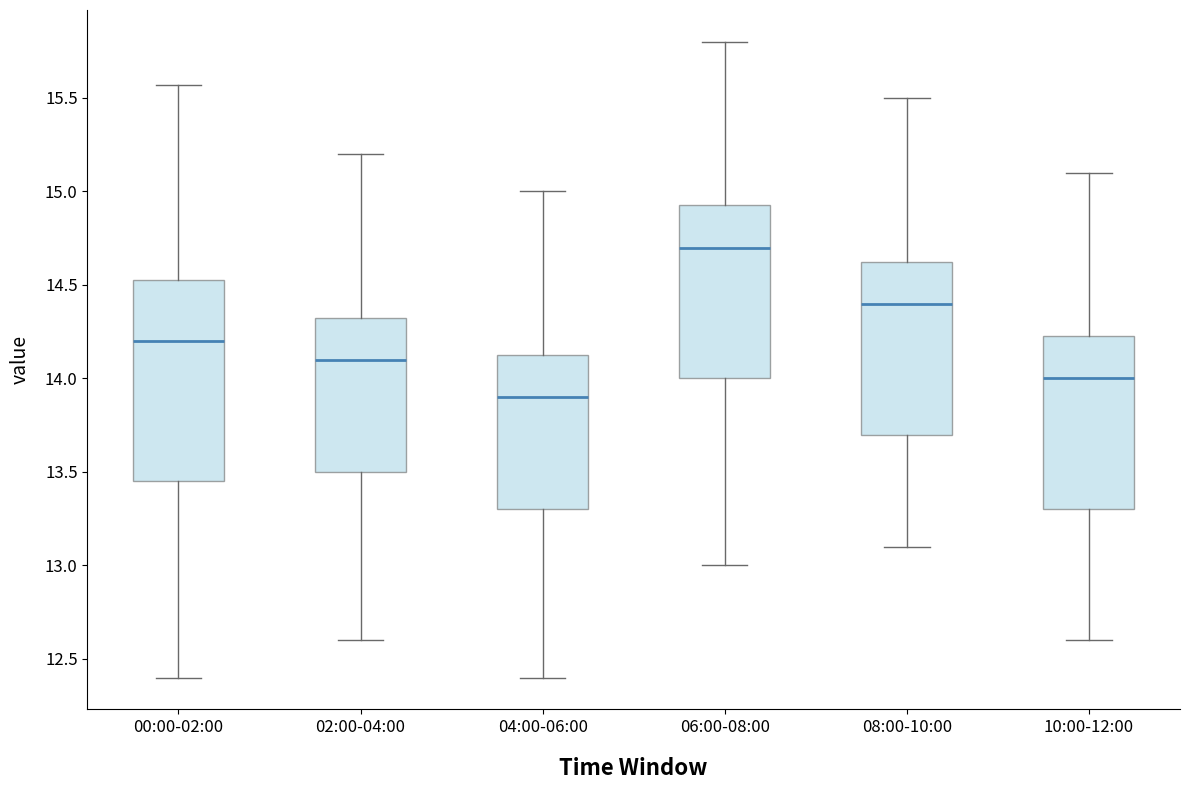

Where does the upper whisker of the box for 02:00-04:00 end on the y-axis? The values are not printed on the chart, so give them approximately, as read against the axis.

15.20